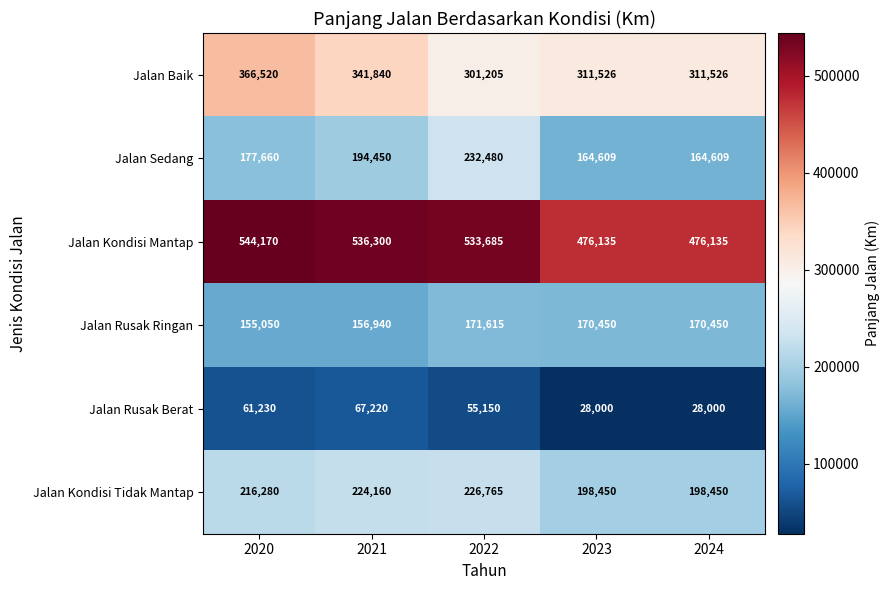

Reading left to right, what are all the values shown in this chart?

Jalan Baik: 2020=366520	2021=341840	2022=301205	2023=311526	2024=311526
Jalan Sedang: 2020=177660	2021=194450	2022=232480	2023=164609	2024=164609
Jalan Kondisi Mantap: 2020=544170	2021=536300	2022=533685	2023=476135	2024=476135
Jalan Rusak Ringan: 2020=155050	2021=156940	2022=171615	2023=170450	2024=170450
Jalan Rusak Berat: 2020=61230	2021=67220	2022=55150	2023=28000	2024=28000
Jalan Kondisi Tidak Mantap: 2020=216280	2021=224160	2022=226765	2023=198450	2024=198450